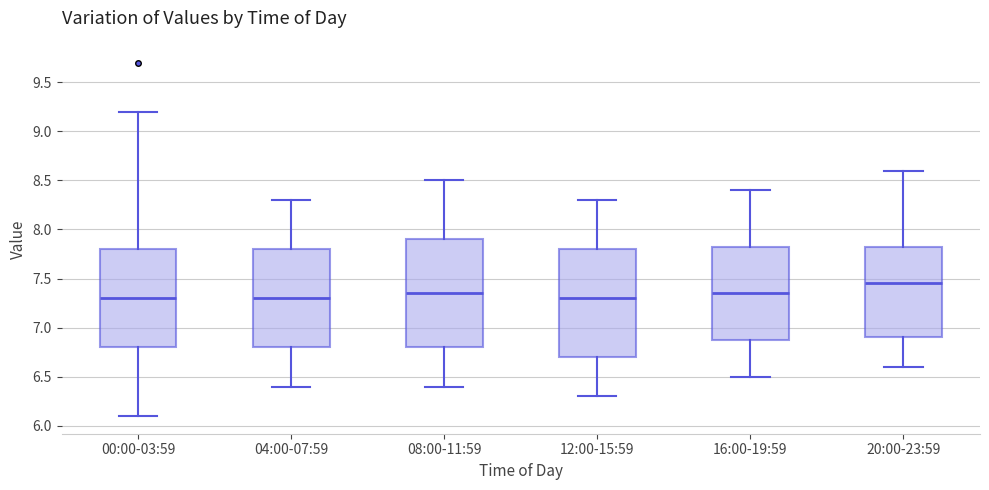

Where does the median line of the box for 16:00-19:59 sit on the y-axis? The values are not printed on the chart, so give them approximately, as read against the axis.

7.35